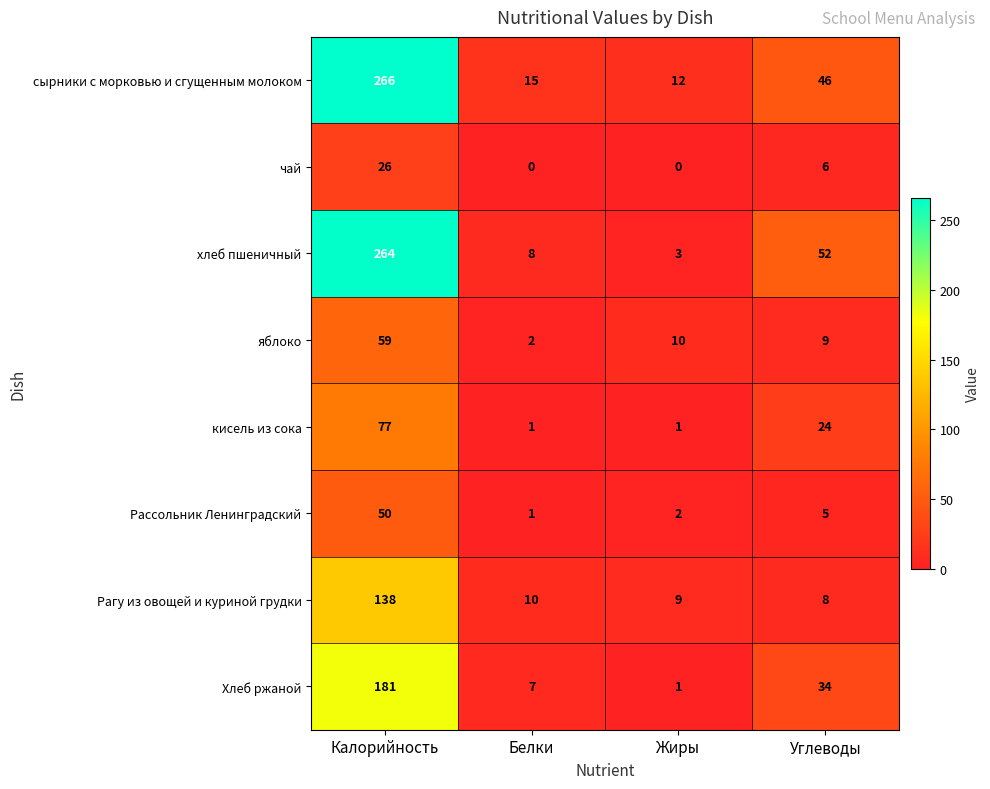

What is the approximate value of хлеб пшеничный at Углеводы, to the nearest 10?

50